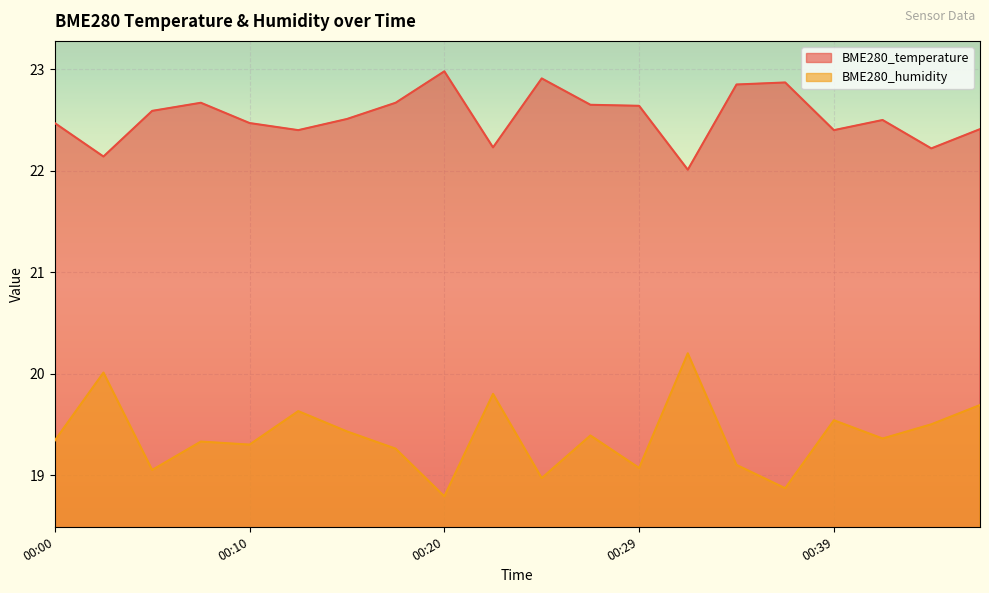

Which has a higher value, 00:46 or 00:00?

00:00